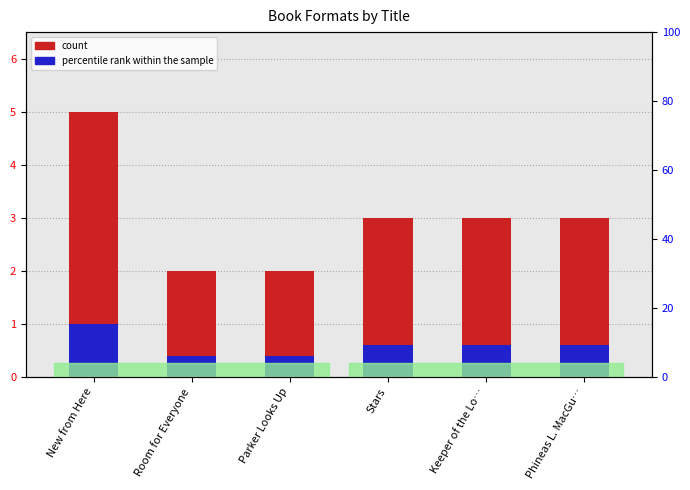

Reading right to left, what are all the values shown in this chart?

count: 3.0	3.0	3.0	2.0	2.0	5.0
percentile rank within the sample: 0.6	0.6	0.6	0.4	0.4	1.0